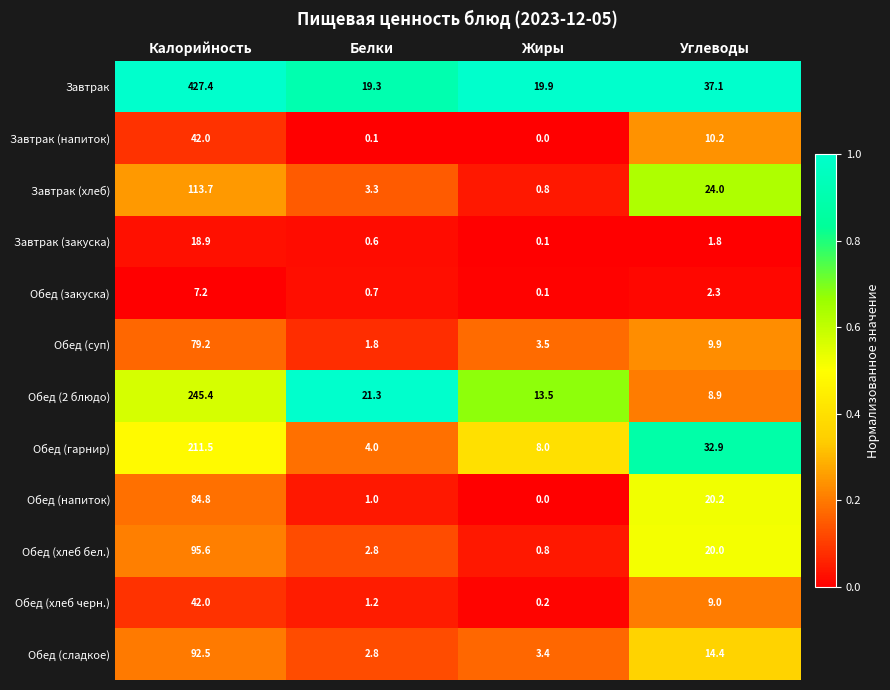

The value of Завтрак (хлеб) at Белки is 5.8. True or false?

False